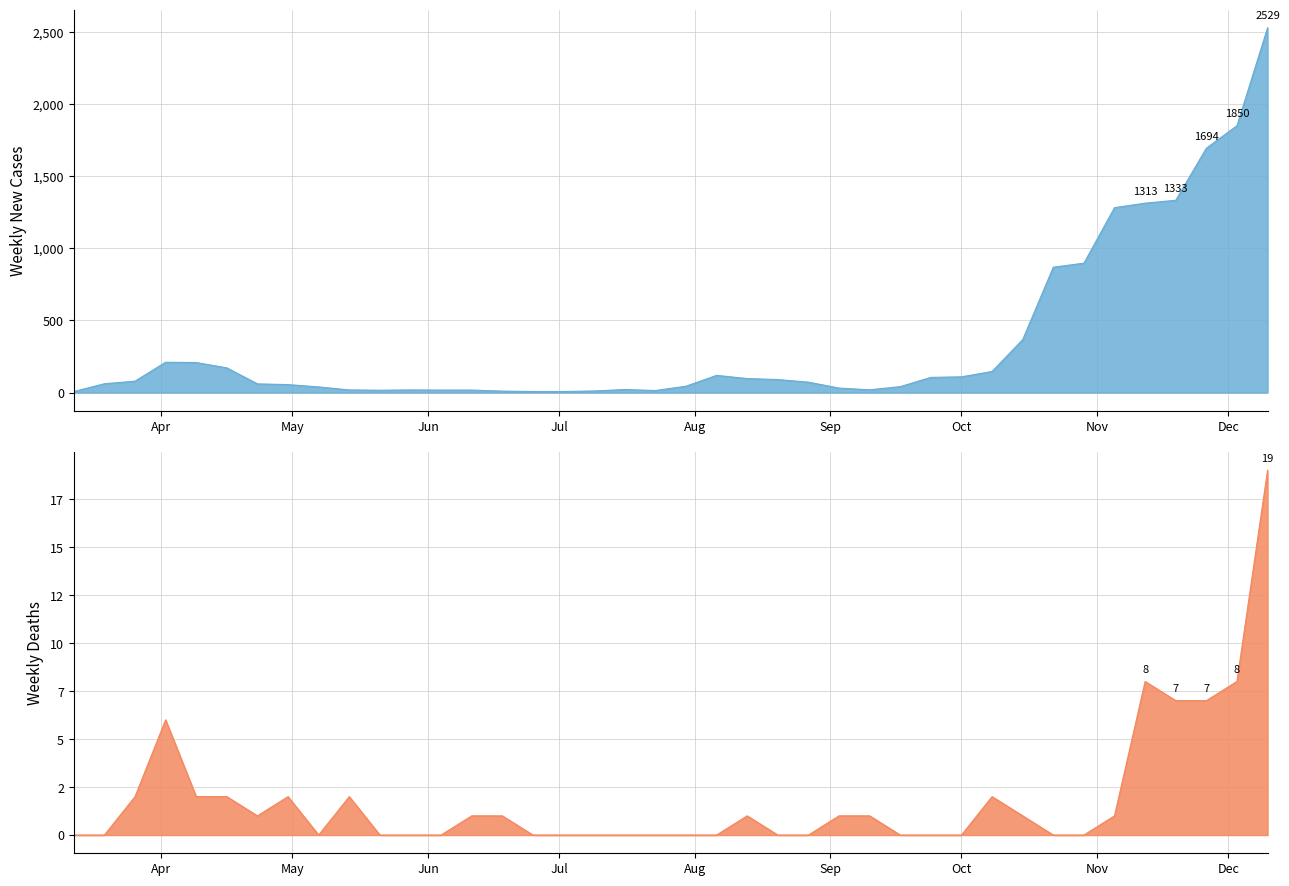

Reading left to right, extract all data points from this chart.

weekly_new_cases: 7	61	79	210	208	171	60	55	39	18	16	18	17	17	10	7	7	11	21	14	44	119	97	90	72	31	19	41	105	109	146	367	869	897	1282	1313	1333	1694	1850	2529
weekly_deaths: 0	0	2	6	2	2	1	2	0	2	0	0	0	1	1	0	0	0	0	0	0	0	1	0	0	1	1	0	0	0	2	1	0	0	1	8	7	7	8	19